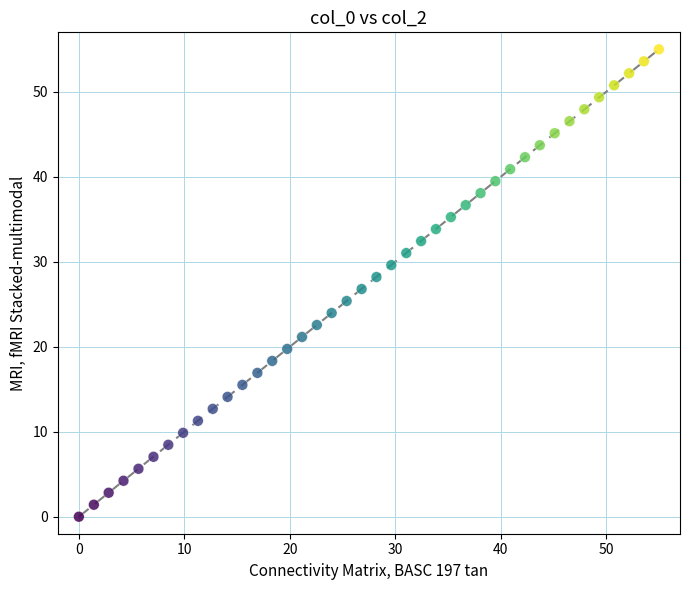

What is the range of Y values (max minus min)?

55.0